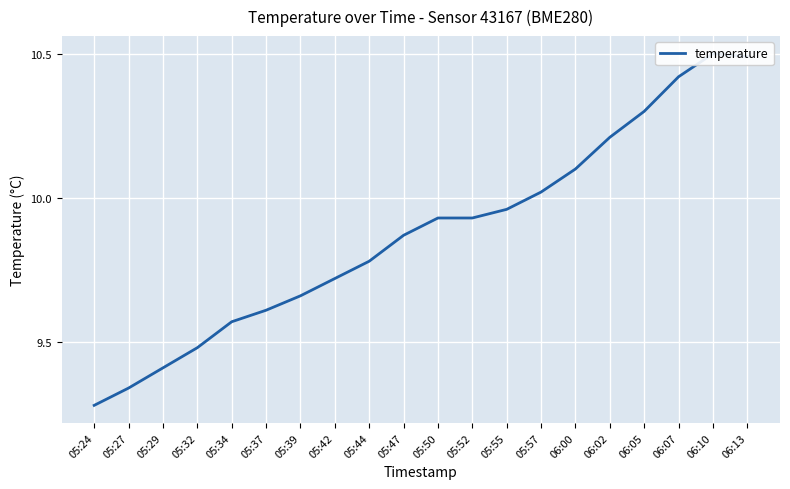

Reading left to right, transcribe all the data shown in this chart.

05:24=9.3	05:27=9.3	05:29=9.4	05:32=9.5	05:34=9.6	05:37=9.6	05:39=9.7	05:42=9.7	05:44=9.8	05:47=9.9	05:50=9.9	05:52=9.9	05:55=10.0	05:57=10.0	06:00=10.1	06:02=10.2	06:05=10.3	06:07=10.4	06:10=10.5	06:13=10.5